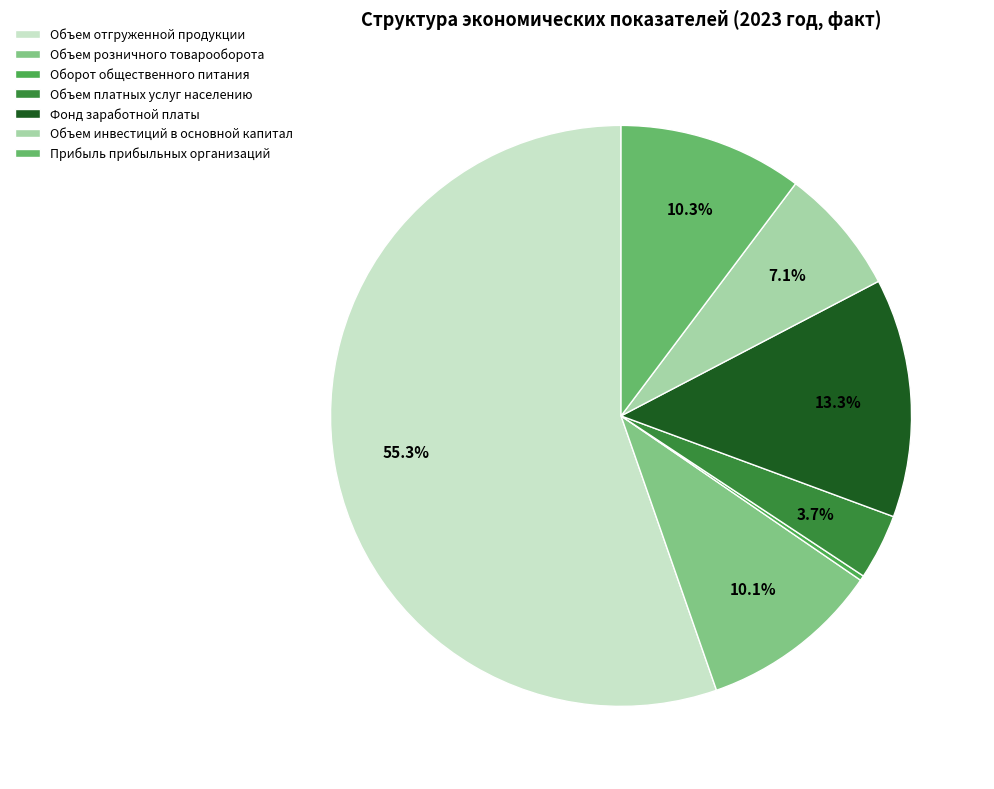

To the nearest percent, what is the difference between the largest and smallest slice percentages?

55%